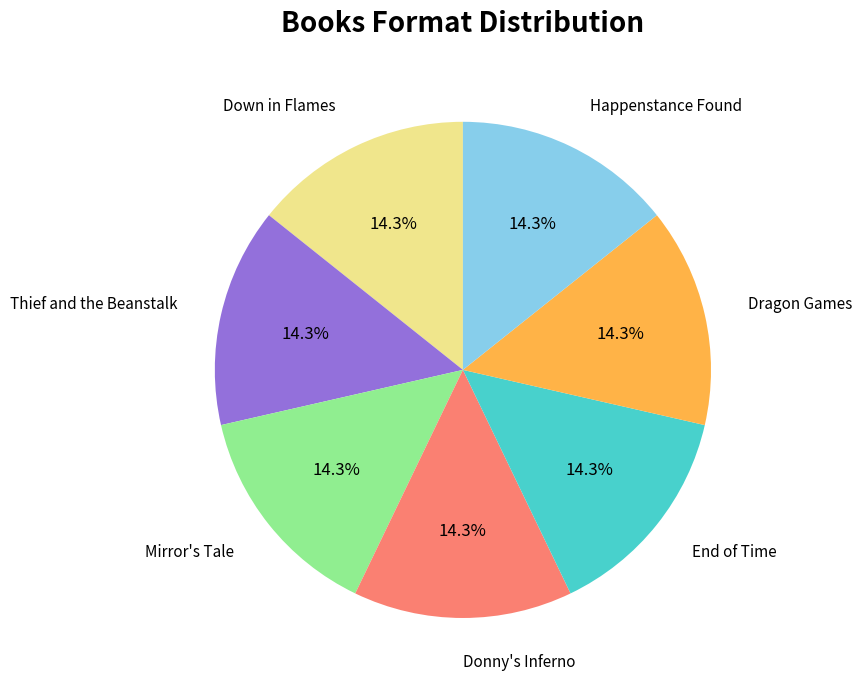

To the nearest percent, what percentage of the pie is Dragon Games?

14%